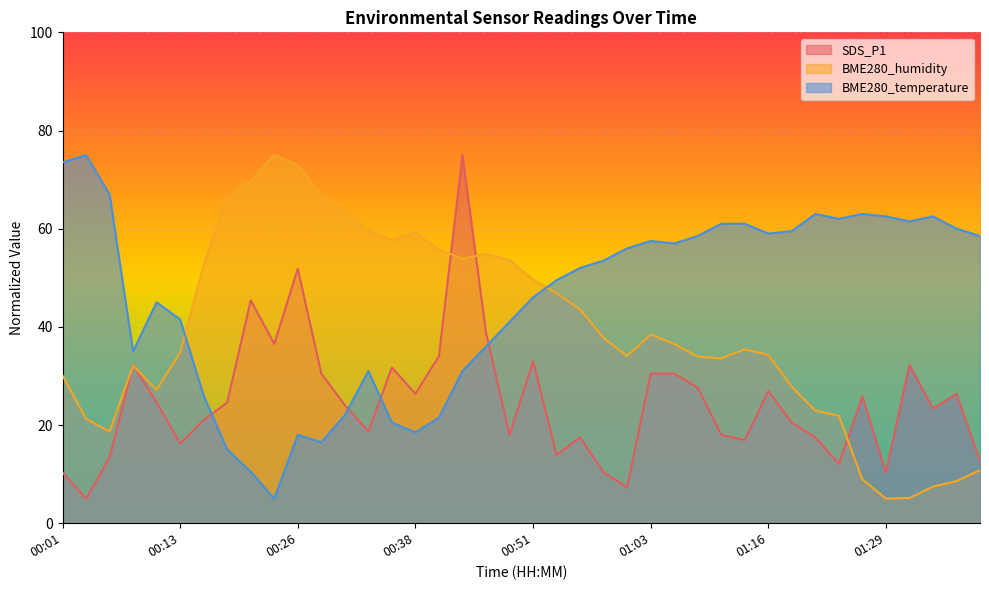

Reading left to right, transcribe all the data shown in this chart.

SDS_P1: 00:01=10.3	00:03=5.0	00:06=13.4	00:08=32.3	00:11=24.6	00:13=16.2	00:16=21.0	00:18=24.6	00:21=45.4	00:23=36.5	00:26=51.8	00:28=30.5	00:31=24.1	00:33=18.7	00:36=31.7	00:38=26.4	00:40=34.0	00:43=75.0	00:45=38.8	00:48=18.0	00:51=33.0	00:53=13.9	00:56=17.5	00:58=10.3	01:01=7.3	01:03=30.5	01:06=30.5	01:08=27.6	01:11=18.0	01:13=16.9	01:16=26.9	01:18=20.5	01:21=17.5	01:23=12.1	01:26=25.8	01:29=10.3	01:31=32.3	01:34=23.3	01:39=26.4	01:44=12.7
BME280_humidity: 00:01=30.1	00:03=21.3	00:06=18.7	00:08=32.1	00:11=27.2	00:13=34.8	00:16=52.6	00:18=66.5	00:21=69.7	00:23=75.0	00:26=72.9	00:28=66.9	00:31=63.4	00:33=59.6	00:36=57.7	00:38=59.2	00:40=55.8	00:43=53.9	00:45=54.9	00:48=53.6	00:51=49.6	00:53=46.8	00:56=43.5	00:58=37.7	01:01=34.1	01:03=38.4	01:06=36.5	01:08=33.9	01:11=33.6	01:13=35.4	01:16=34.3	01:18=27.8	01:21=22.9	01:23=21.9	01:26=8.9	01:29=5.0	01:31=5.1	01:34=7.5	01:39=8.6	01:44=10.8
BME280_temperature: 00:01=73.5	00:03=75.0	00:06=67.0	00:08=35.0	00:11=45.0	00:13=41.5	00:16=26.0	00:18=15.0	00:21=10.5	00:23=5.0	00:26=18.0	00:28=16.5	00:31=22.0	00:33=31.0	00:36=20.5	00:38=18.5	00:40=21.5	00:43=31.0	00:45=36.0	00:48=41.0	00:51=46.0	00:53=49.5	00:56=52.0	00:58=53.5	01:01=56.0	01:03=57.5	01:06=57.0	01:08=58.5	01:11=61.0	01:13=61.0	01:16=59.0	01:18=59.5	01:21=63.0	01:23=62.0	01:26=63.0	01:29=62.5	01:31=61.5	01:34=62.5	01:39=60.0	01:44=58.5